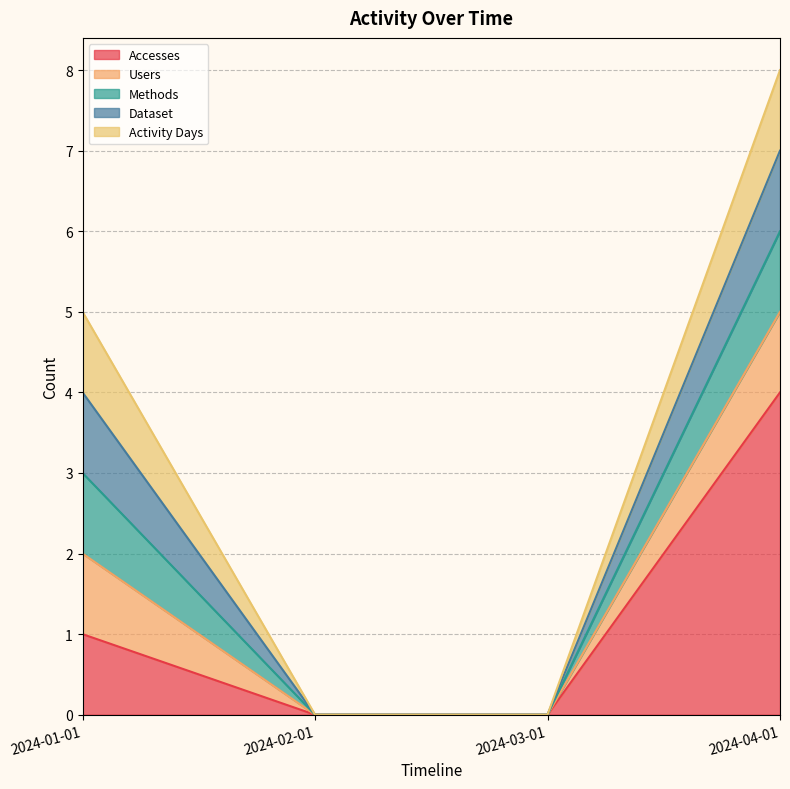

Which series has the widest spread of values?

Accesses